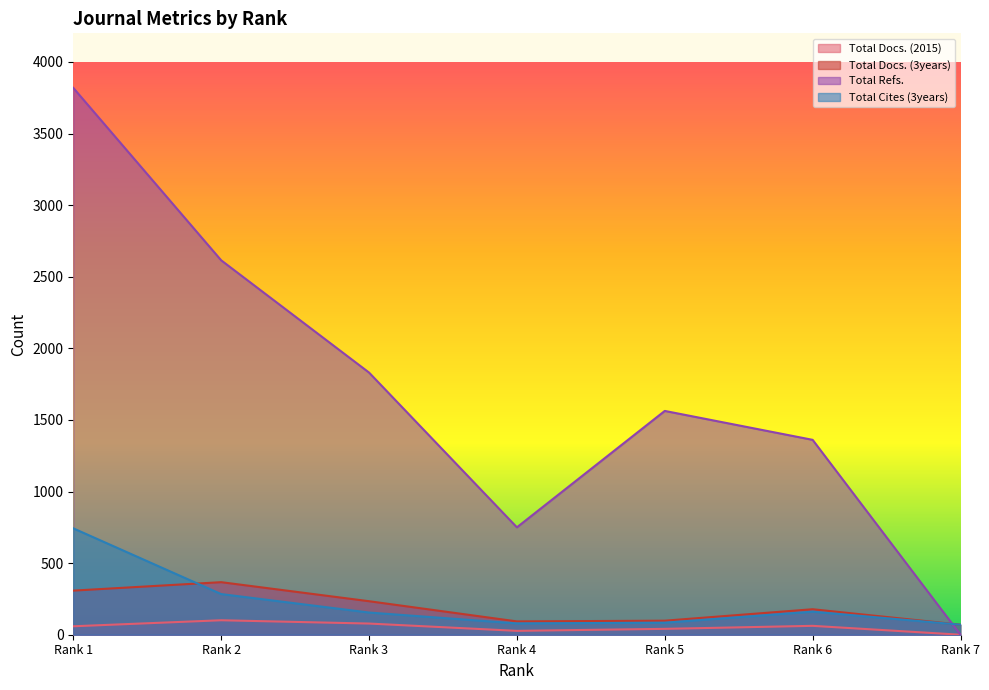

Count the Total Refs. values in the range 750 to 2615.

5